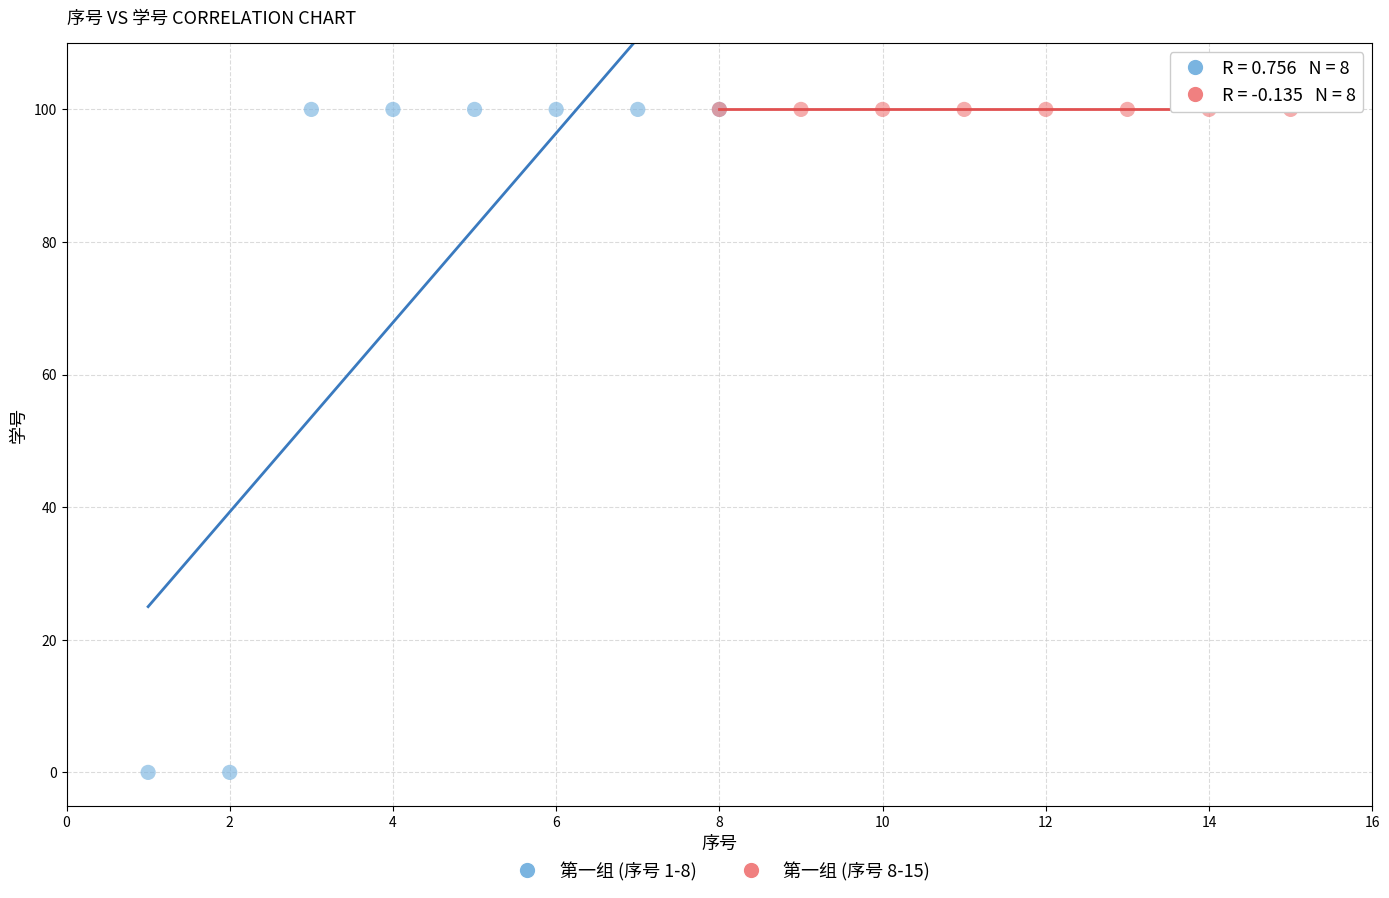

Which series reaches the minimum Y coordinate?

第一组 (序号 1-8)